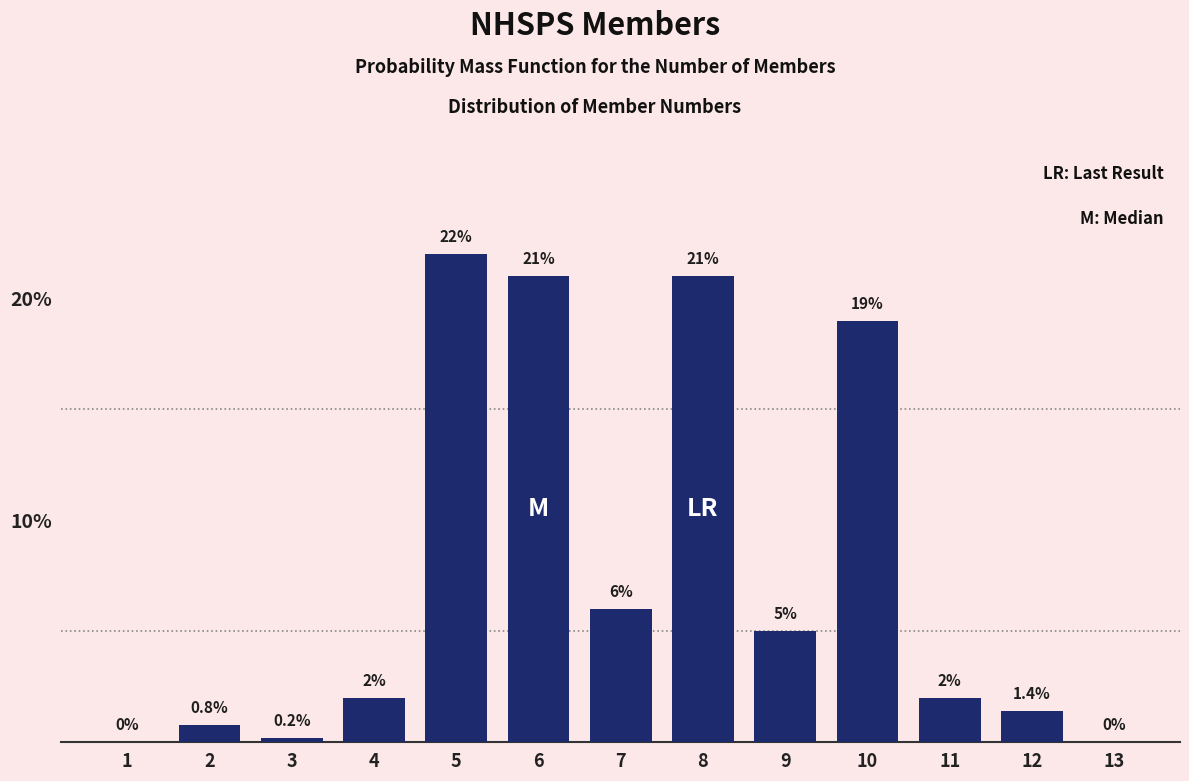

Reading right to left, extract all data points from this chart.

13=0.0	12=1.4	11=2.0	10=19.0	9=5.0	8=21.0	7=6.0	6=21.0	5=22.0	4=2.0	3=0.2	2=0.8	1=0.0